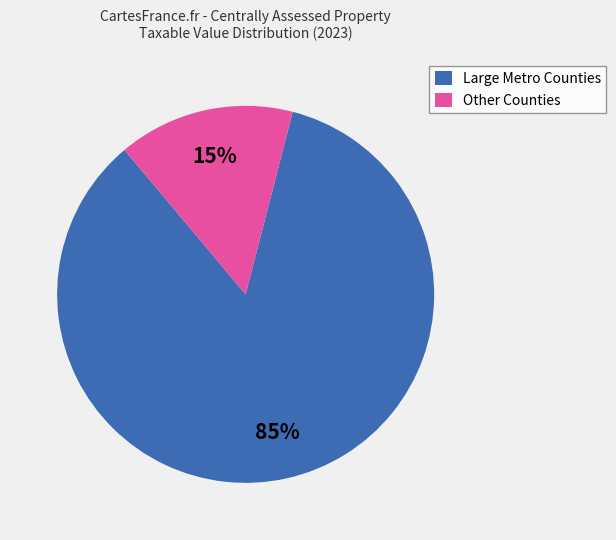

Combined, do Other Counties and Large Metro Counties account for over 50%?

Yes